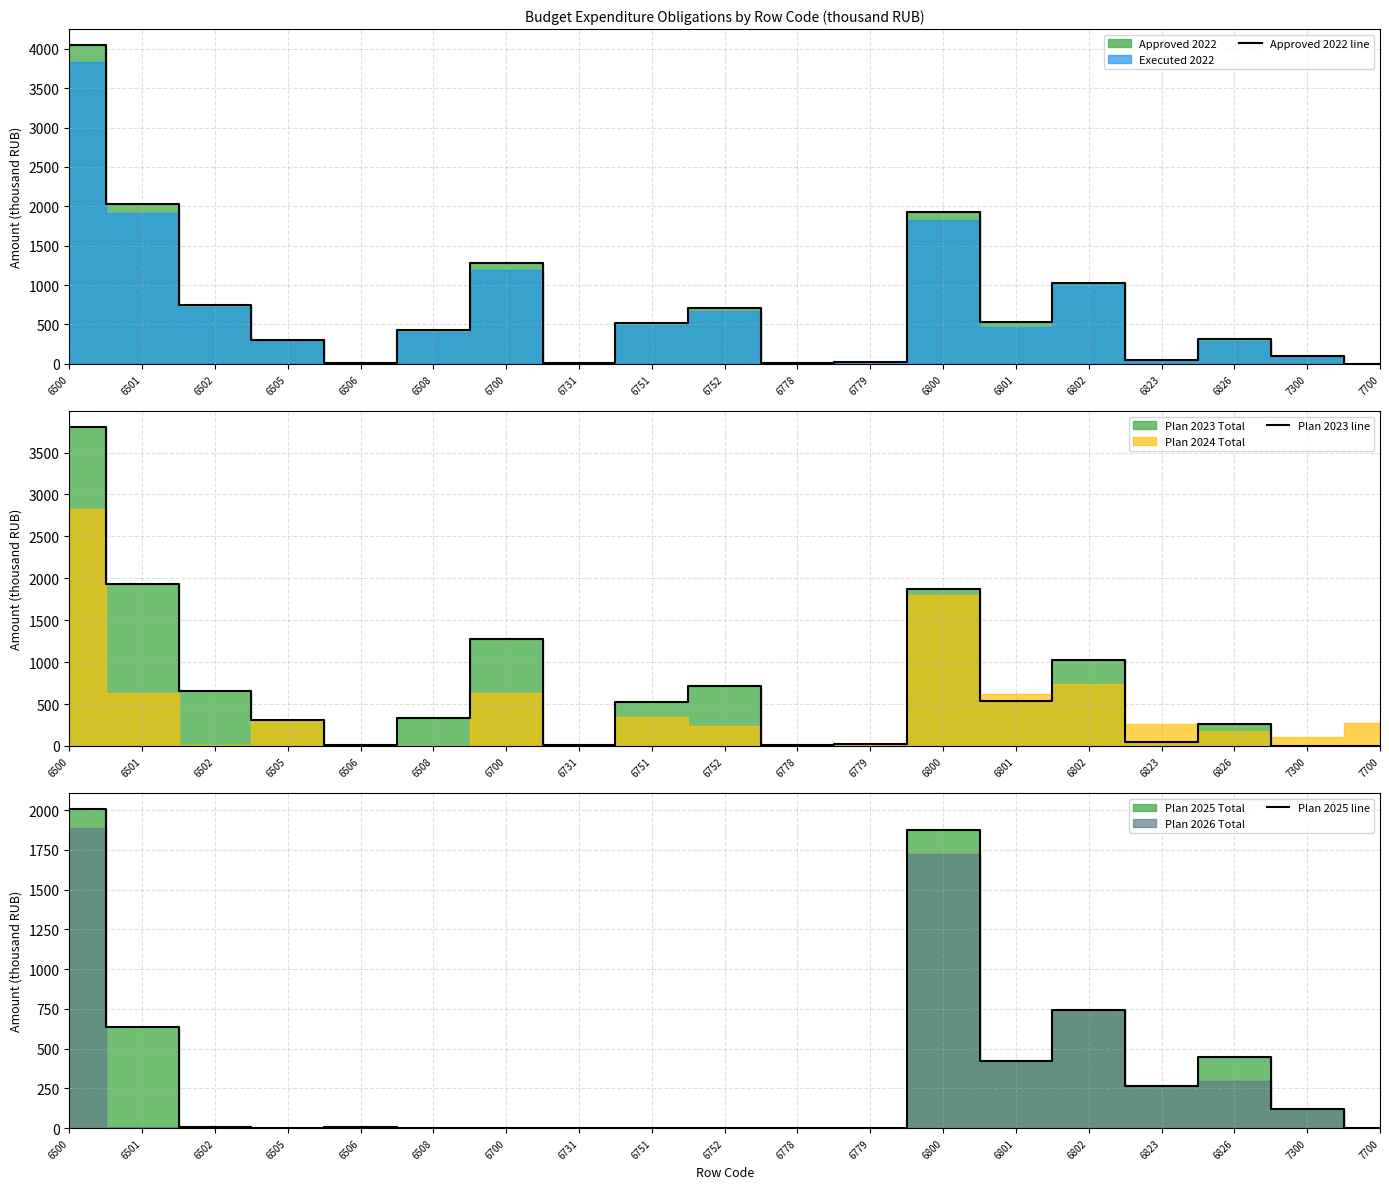

Between 6501 and 7300, which series saw the biggest shift?

Plan 2023 line